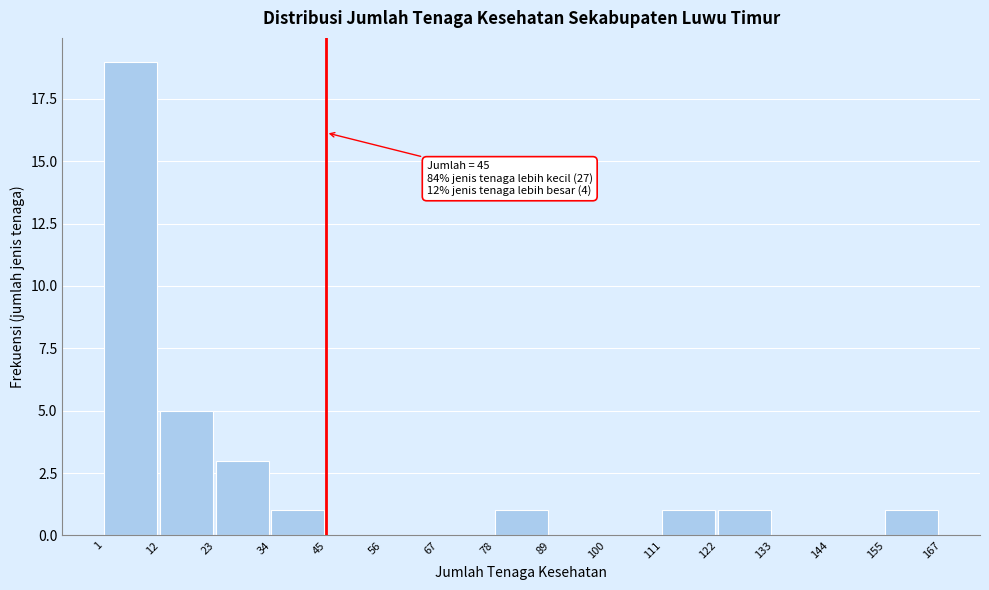

Over which range of the x-axis is the bar tallest?

1 to 12